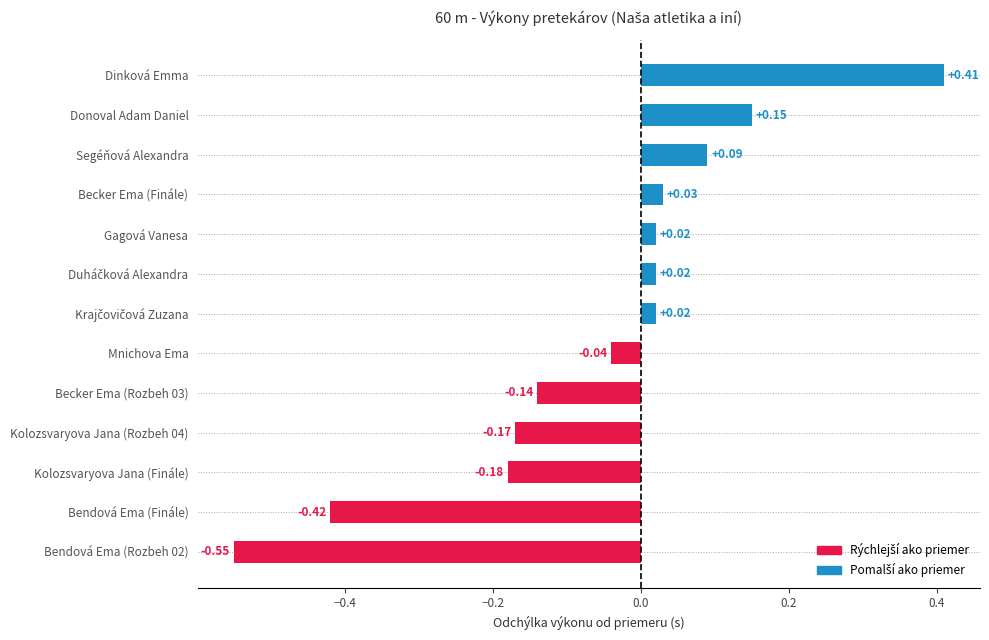

Which label corresponds to the largest value in the chart?

Dinková Emma